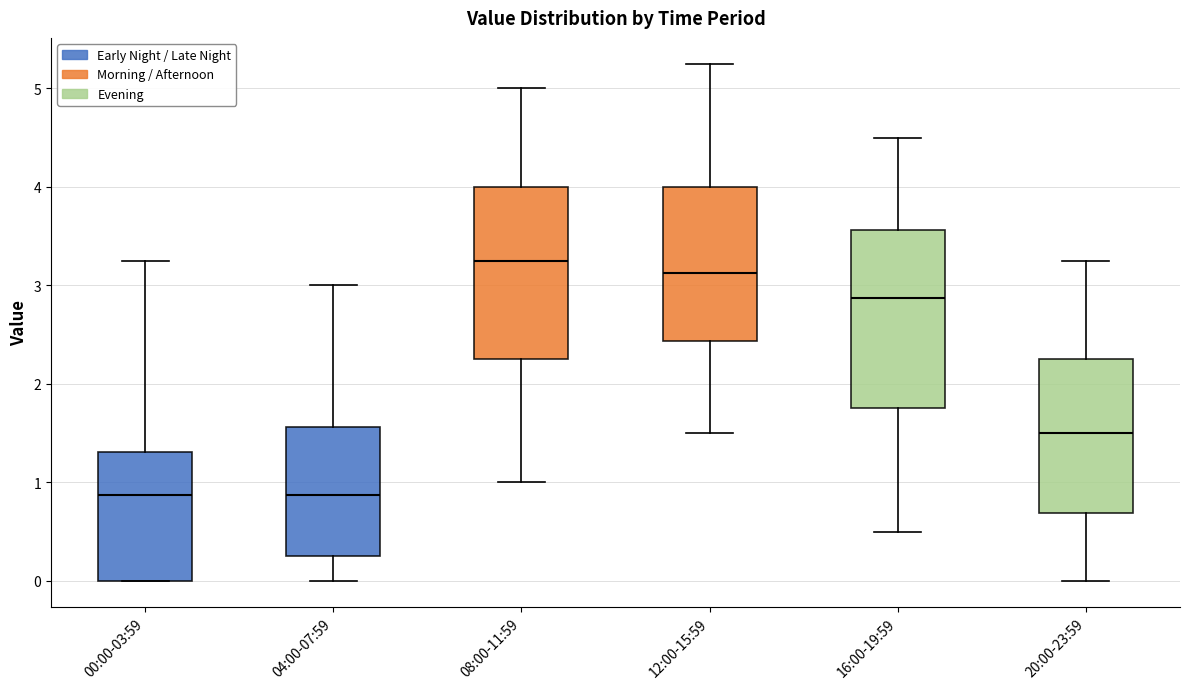

Which box has the highest median line?

08:00-11:59